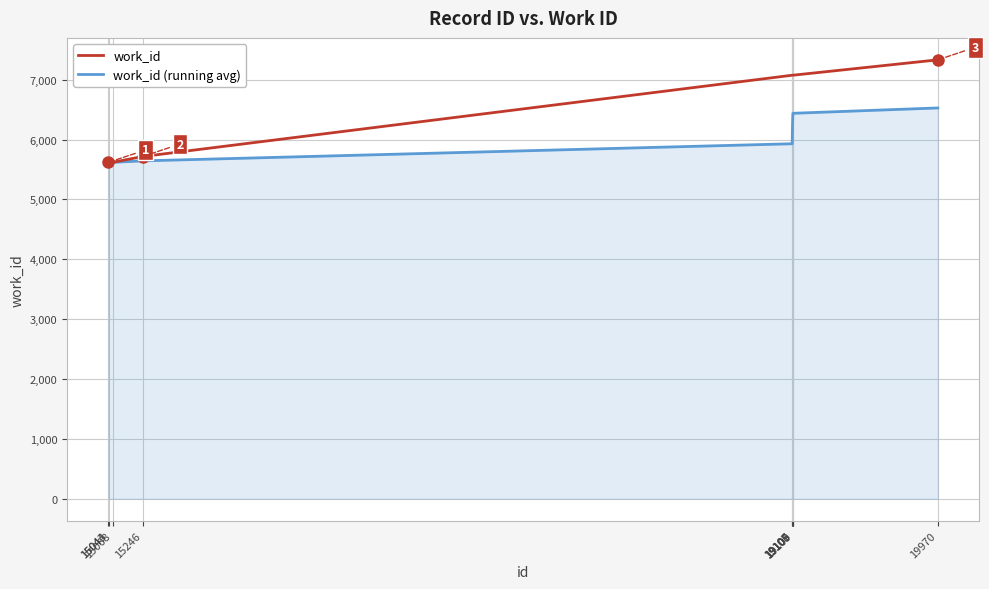

What is the difference between the maximum and minimum values in the work_id (running avg) series?

908.4